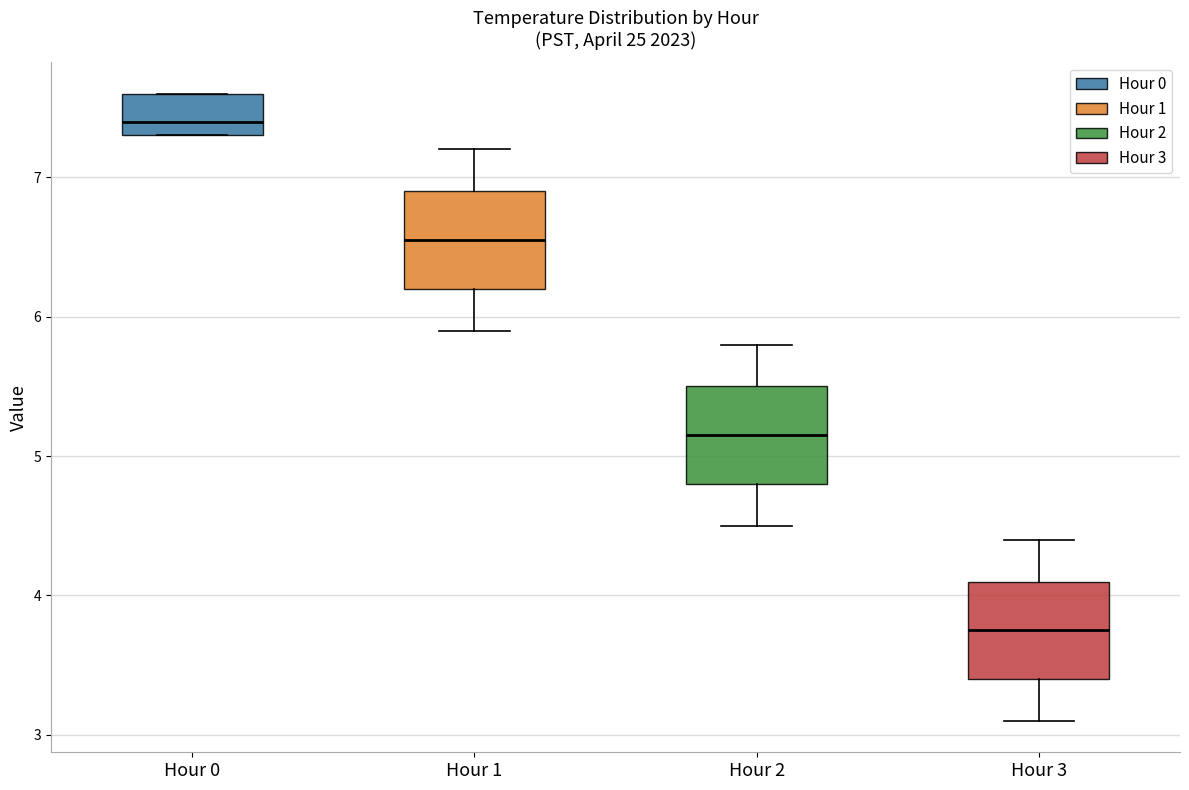

Reading left to right, read every box against the y-axis: the position of its median line, the range the box covers, and the ends of its whiskers. The values are not printed on the chart, so give them approximately, as read against the axis.

Hour 0: median 7.4, box 7.3 to 7.6, whiskers 7.3 to 7.6
Hour 1: median 6.6, box 6.2 to 6.9, whiskers 5.9 to 7.2
Hour 2: median 5.2, box 4.8 to 5.5, whiskers 4.5 to 5.8
Hour 3: median 3.8, box 3.4 to 4.1, whiskers 3.1 to 4.4